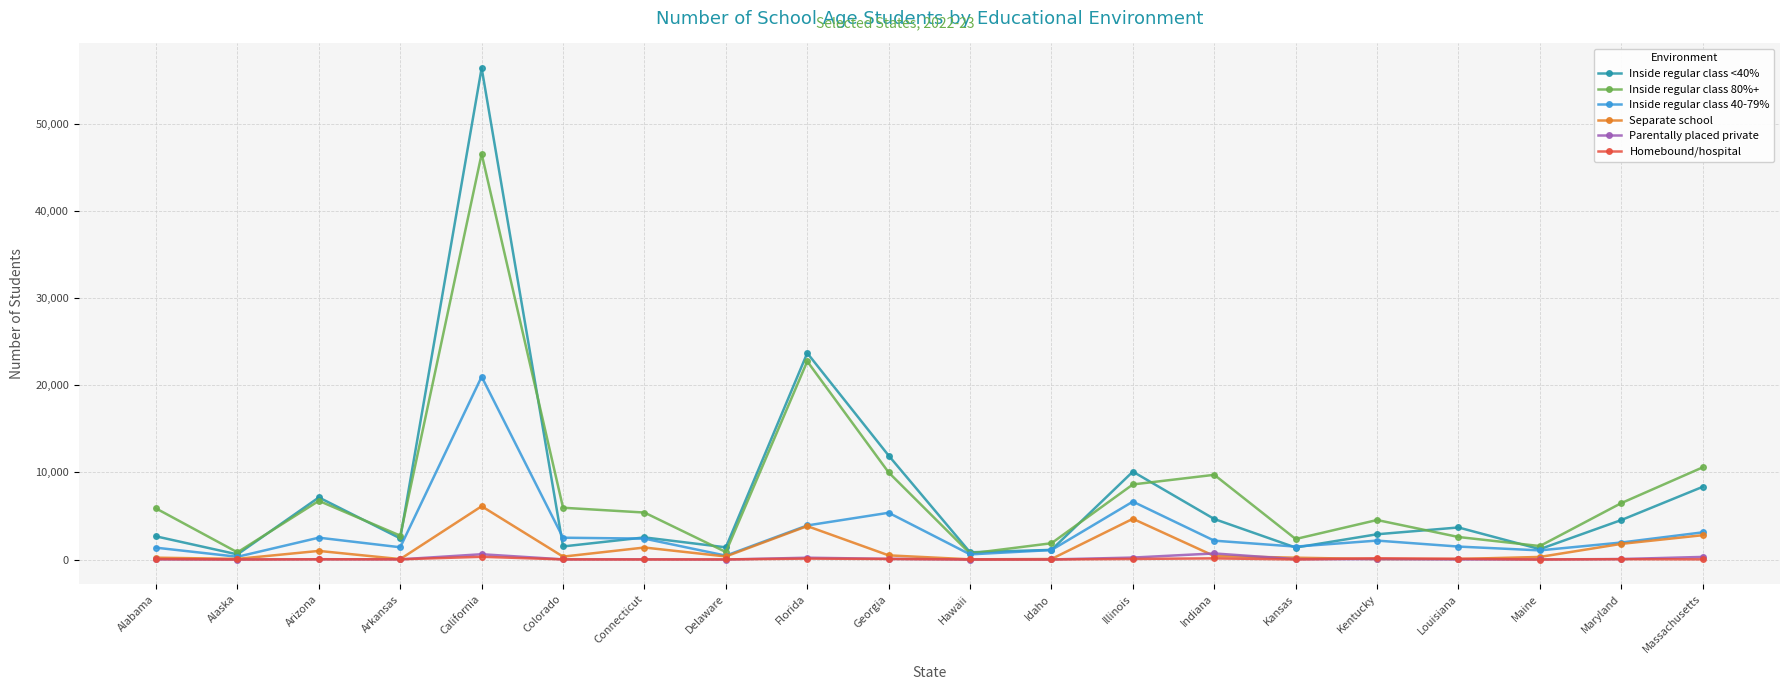

The Inside regular class <40% series shows 2616 at Illinois. True or false?

False